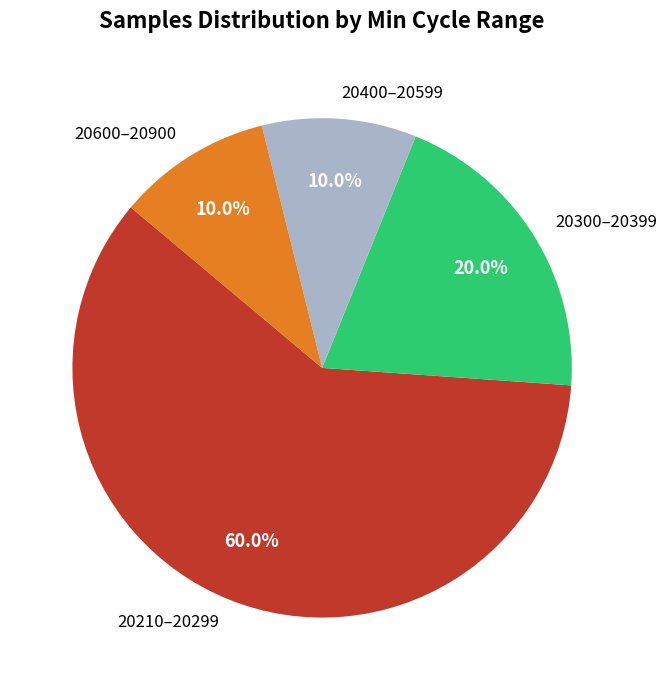

Which has a higher value, 20210–20299 or 20600–20900?

20210–20299